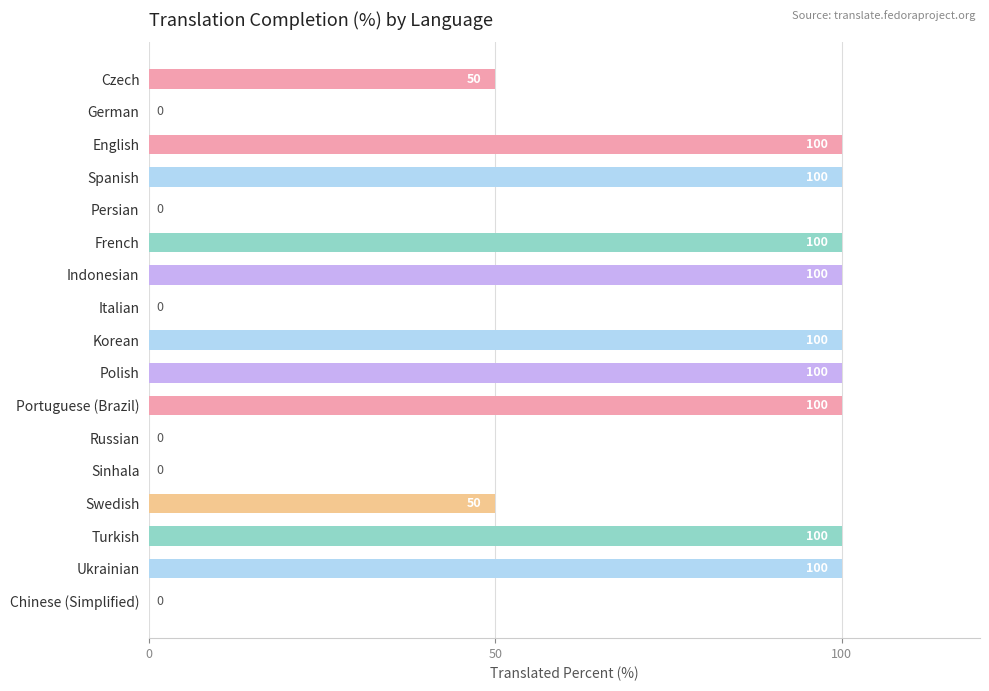

The chart shows a value of 34 at Sinhala. True or false?

False